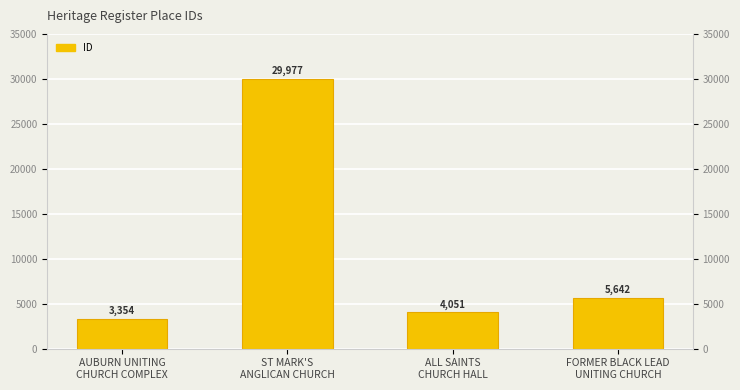

Which category has the lowest value across all series?

AUBURN UNITING
CHURCH COMPLEX